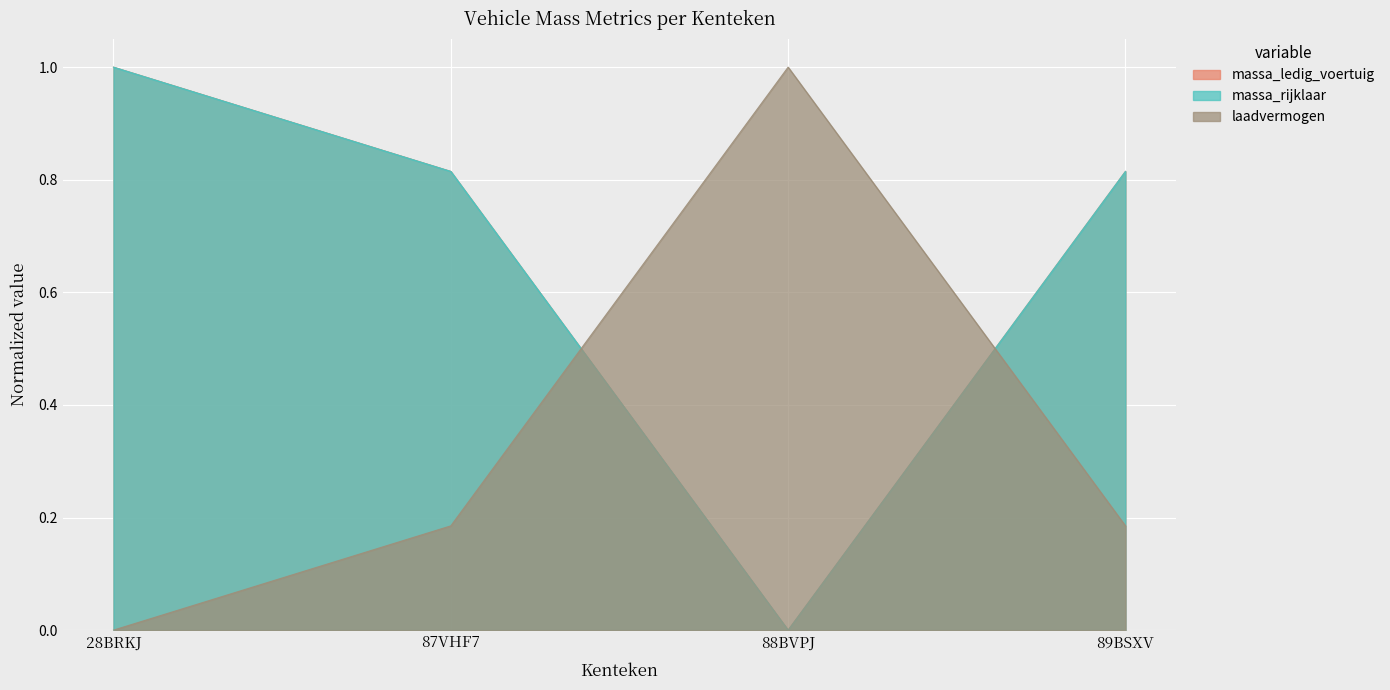

The massa_rijklaar series shows 1.8 at 28BRKJ. True or false?

False